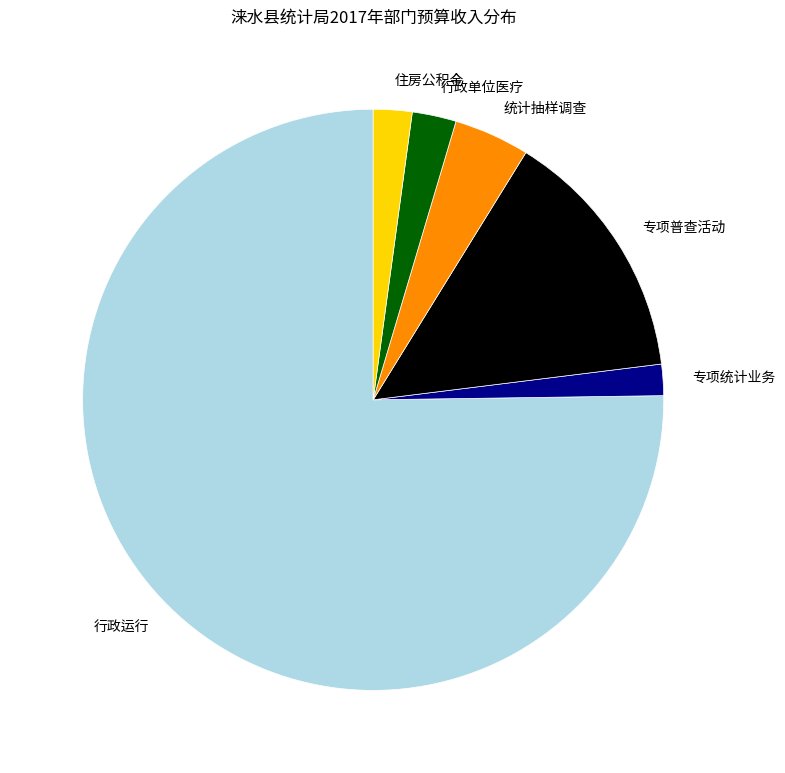

Does any single category account for the majority?

Yes